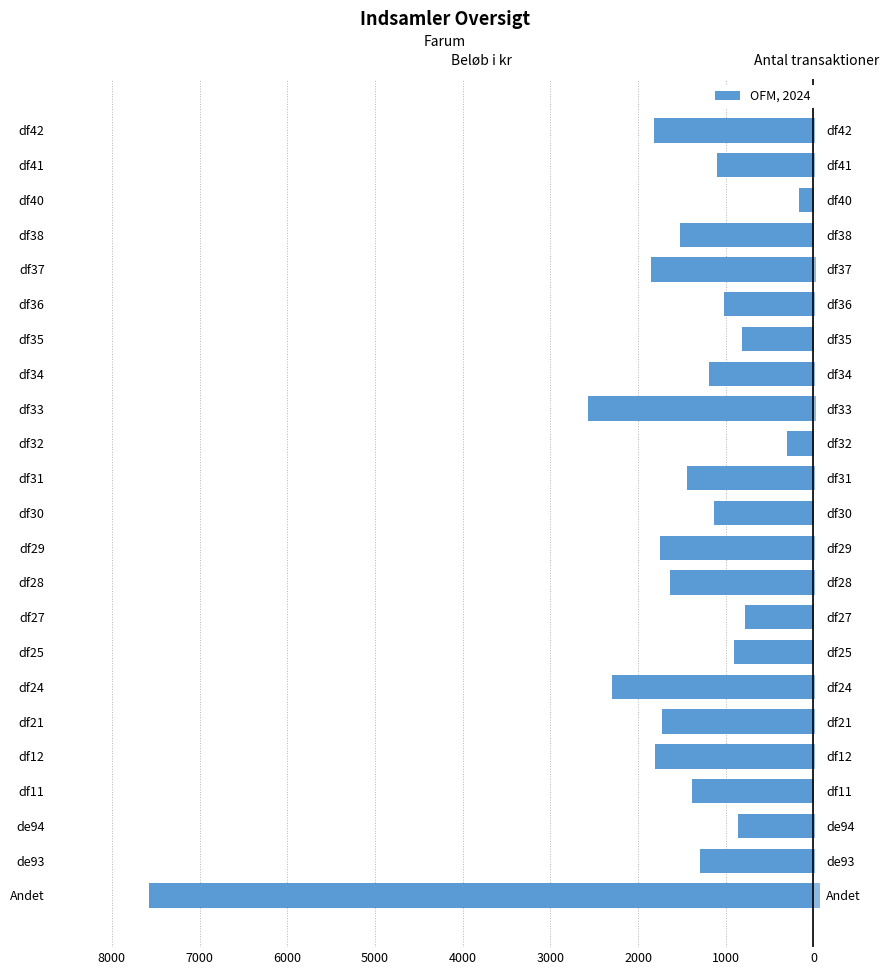

What is the difference between the second highest and second lowest values in the Beløb i kr series?

2270